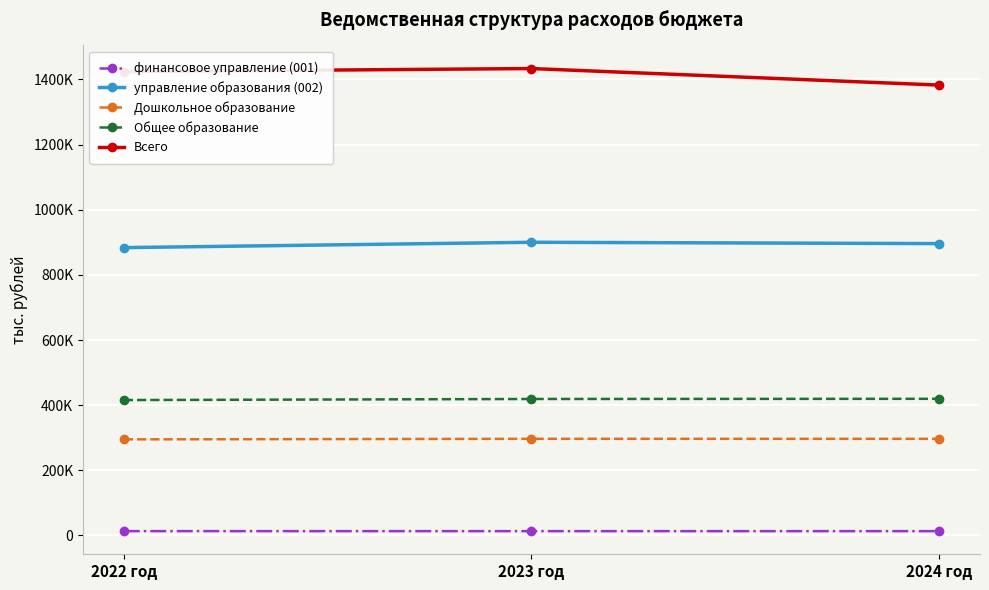

At which label does Всего reach its peak?

2023 год